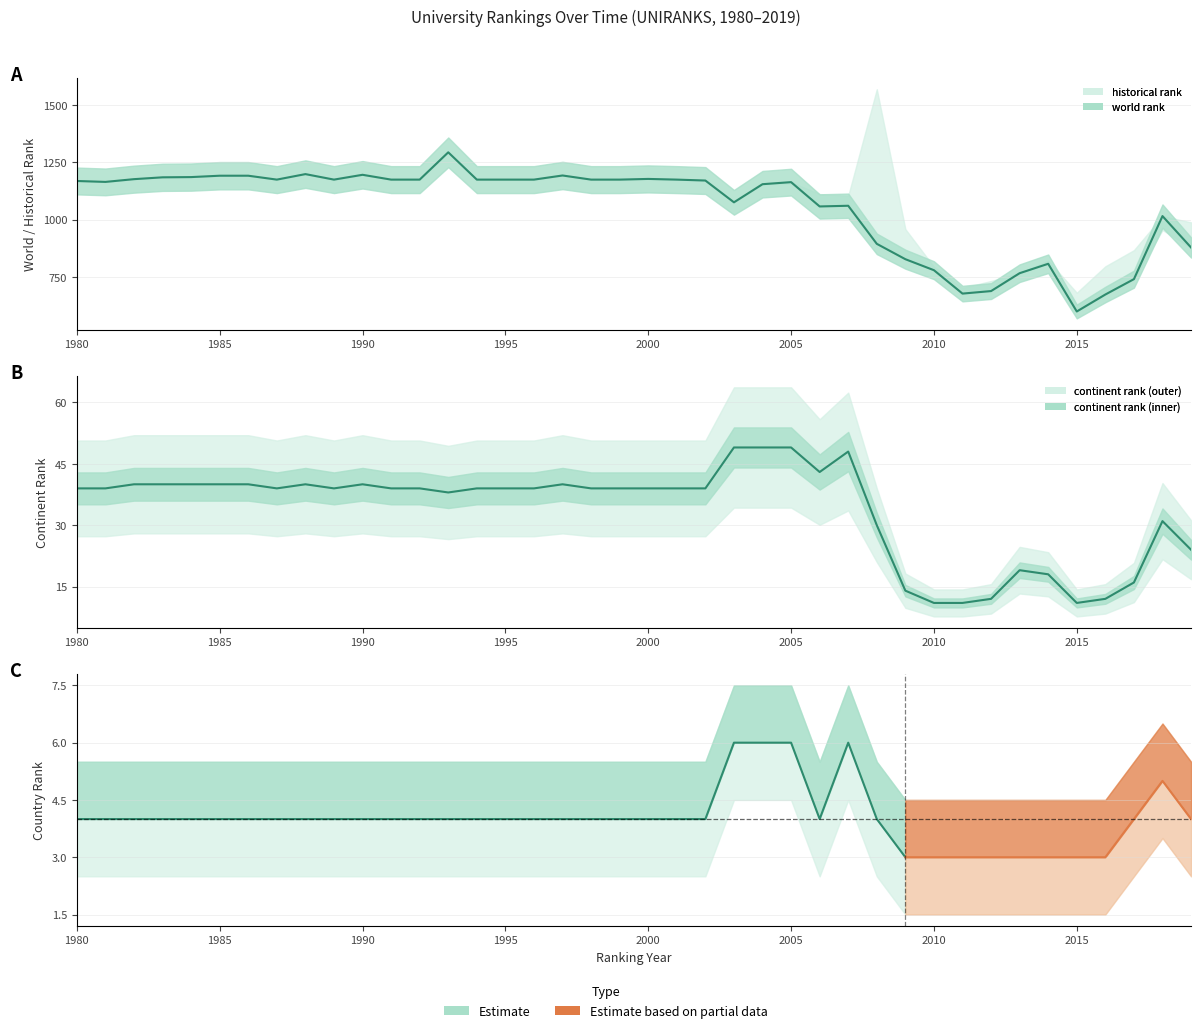

What is the lowest value of the world rank series?

600